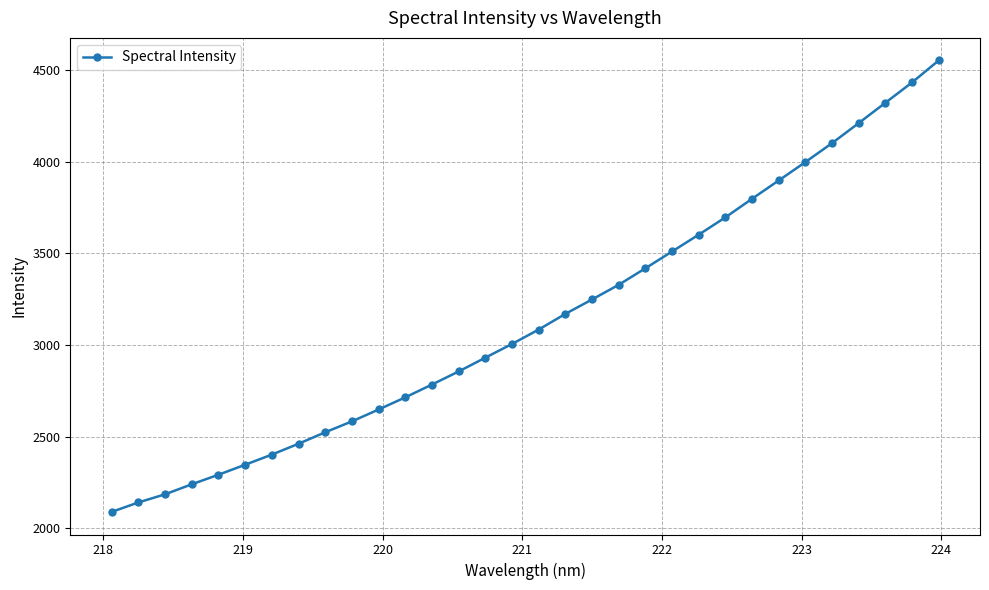

Reading left to right, transcribe all the data shown in this chart.

2088.6	2140.4	2184.8	2239.5	2291.6	2346.2	2401.4	2460.8	2523.5	2582.8	2647.7	2714.1	2783.9	2855.4	2930.6	3005.4	3084.1	3169.7	3248.2	3328.3	3418.5	3510.0	3602.0	3696.4	3797.8	3897.6	3998.0	4101.4	4210.7	4321.5	4432.3	4552.5